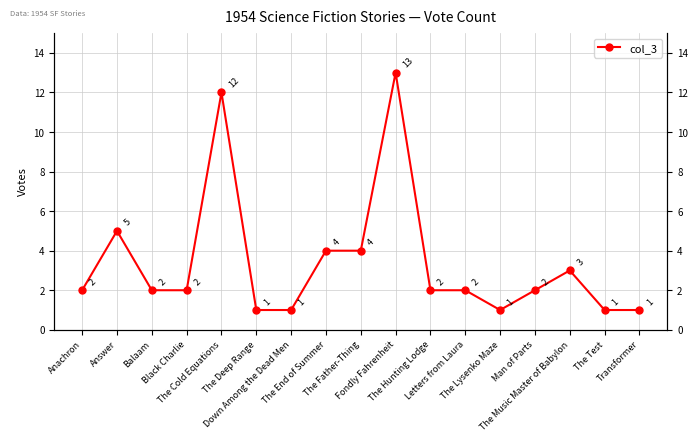

At which label is the value closest to 7?

Answer